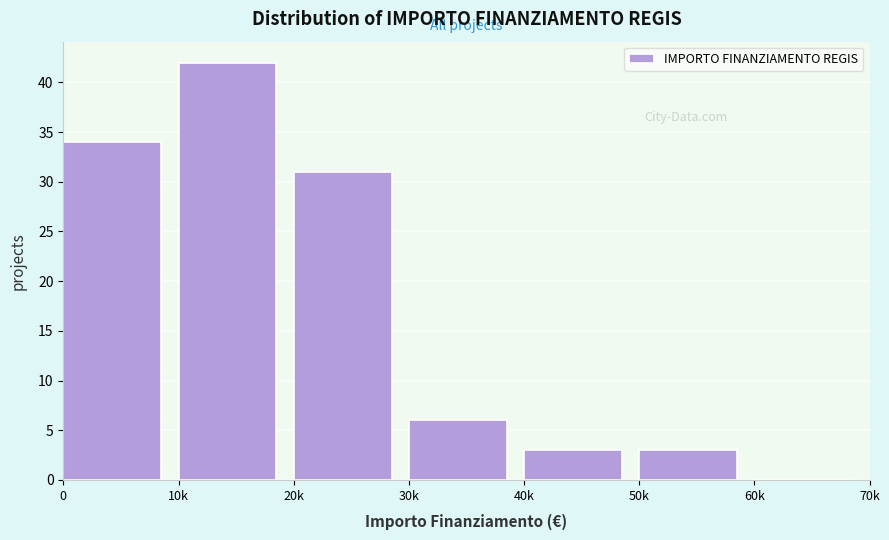

Reading left to right, what are all the values shown in this chart?

0=34	10k=42	20k=31	30k=6	40k=3	50k=3	60k=0